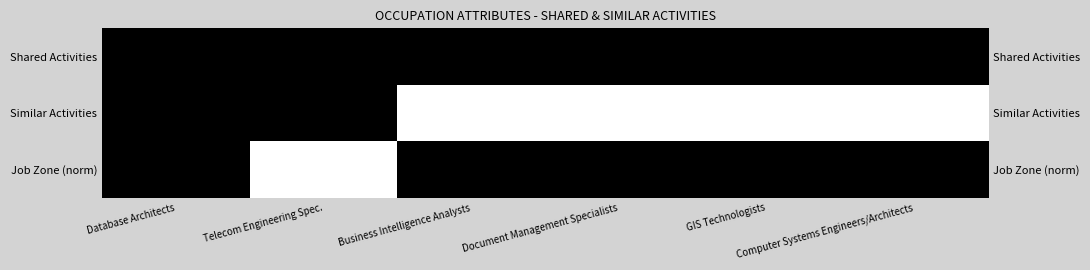

List the series in order of their peak value, lowest first.

Job Zone (norm), Shared Activities, Similar Activities